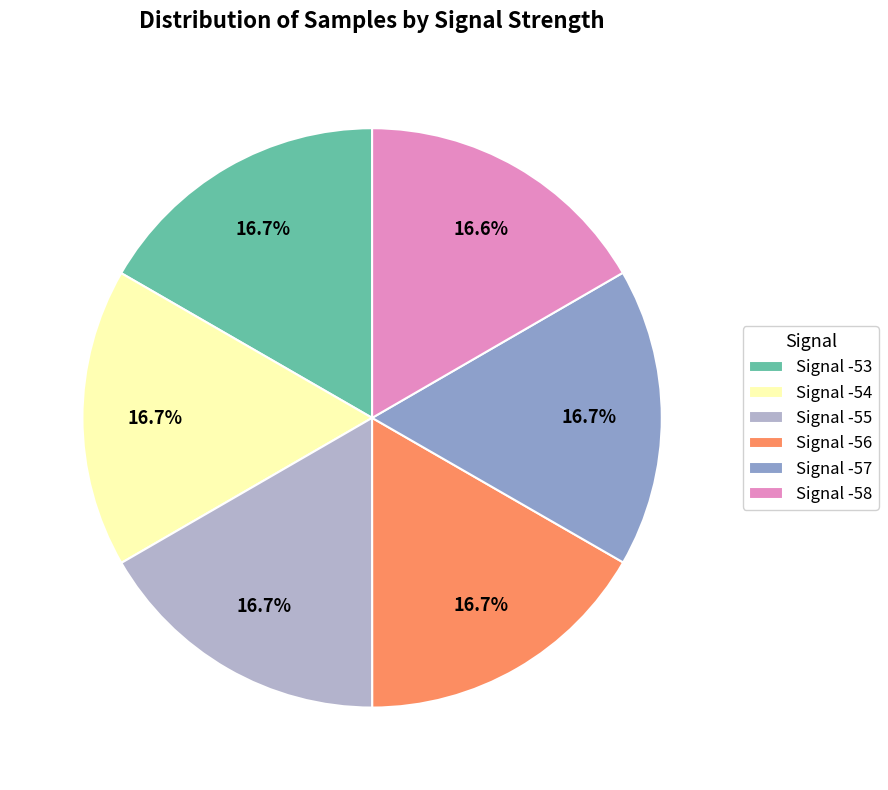

What percentage do Signal -58 and Signal -57 together represent?

33.3%